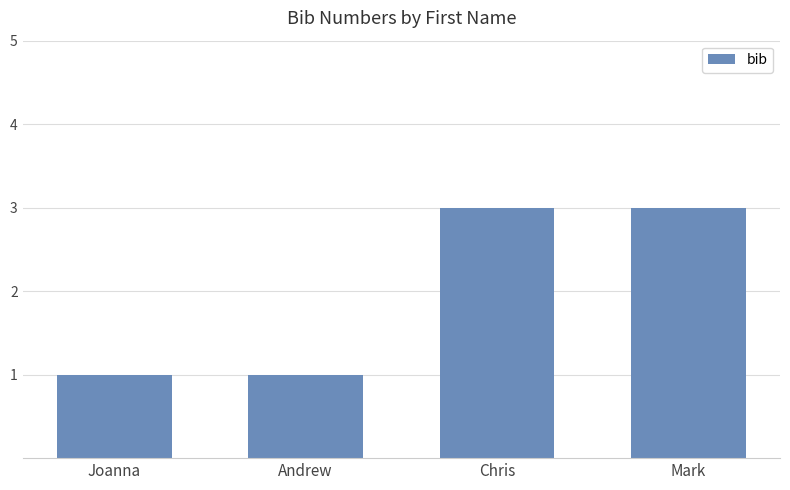

What value does the data have at Mark?

3